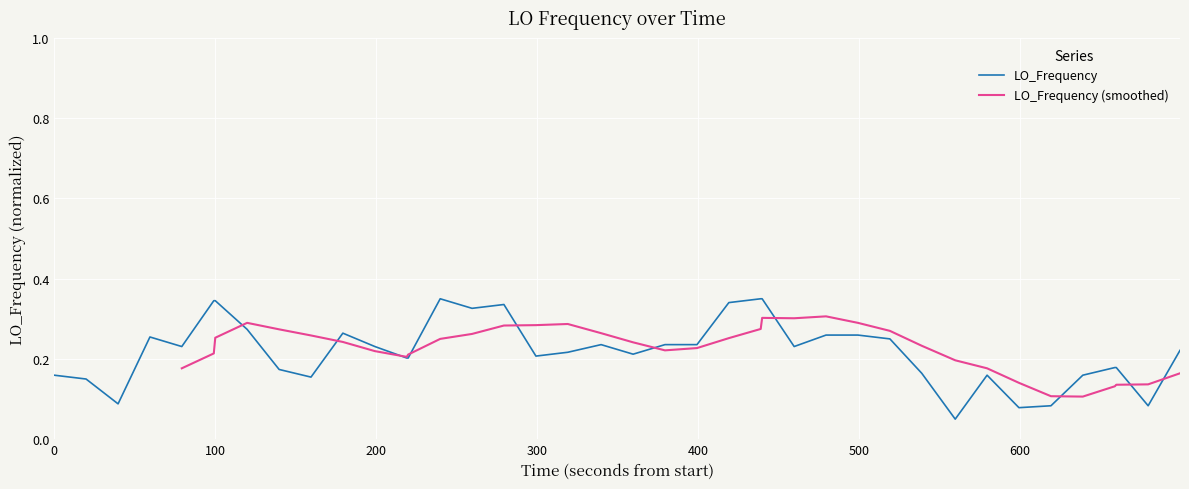

Does the chart display data point markers on the line(s)?

No